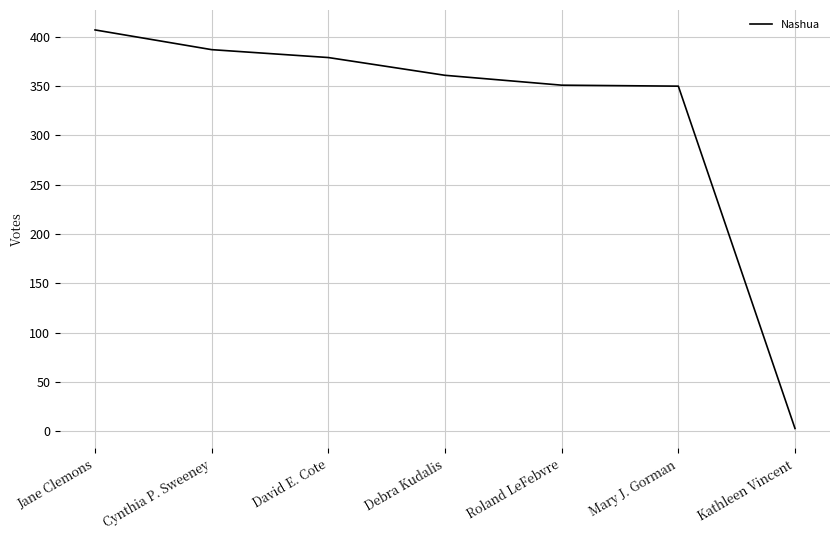

True or false: there are more than 1 points higher than both neighbors.

False